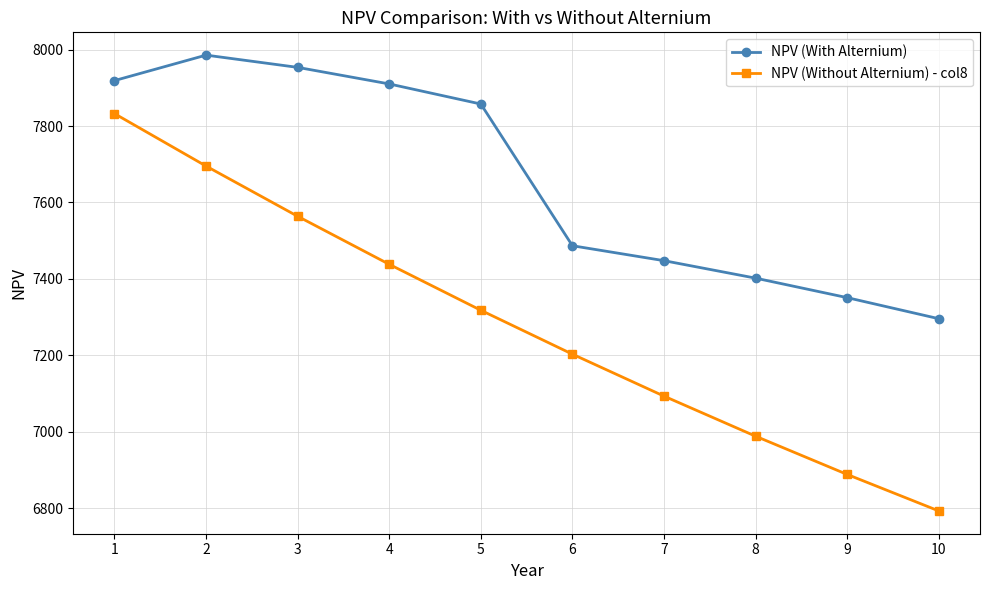

Where is the first local maximum for NPV (With Alternium)?

2